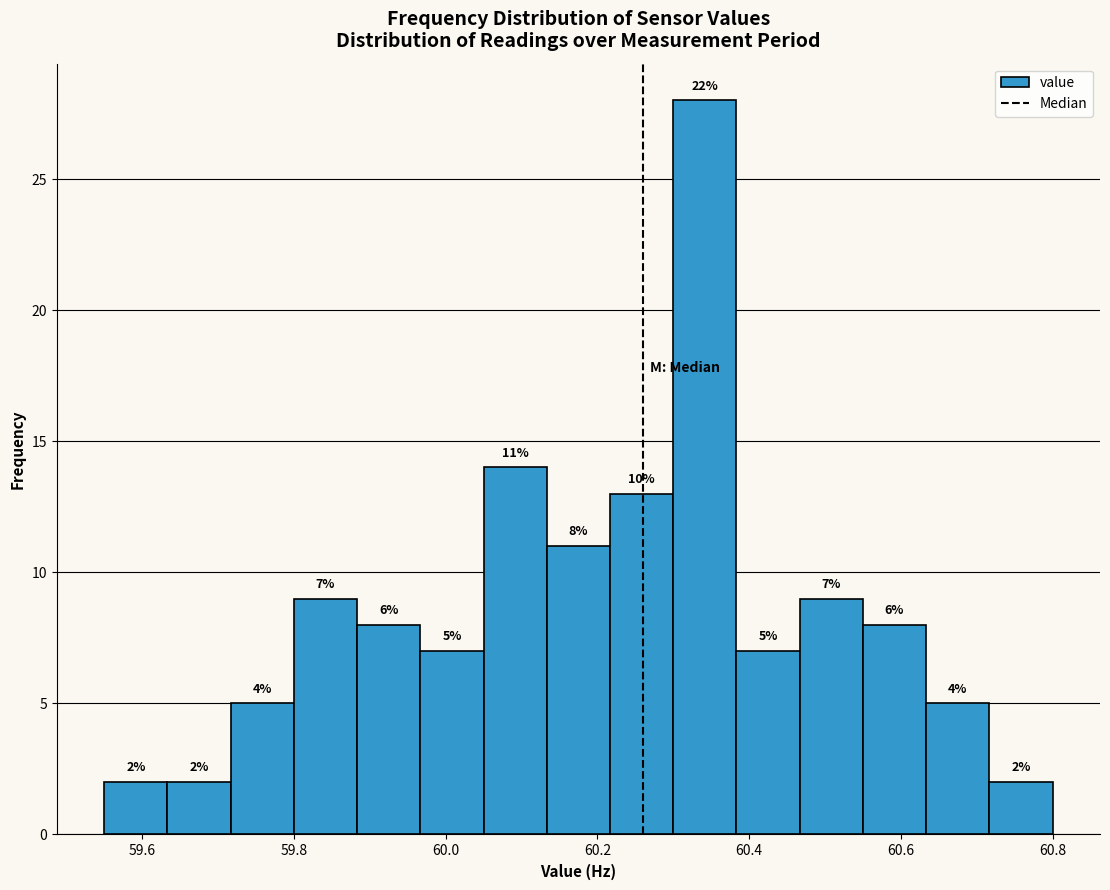

Which range on the x-axis has the tallest bar?

60.30 to 60.38